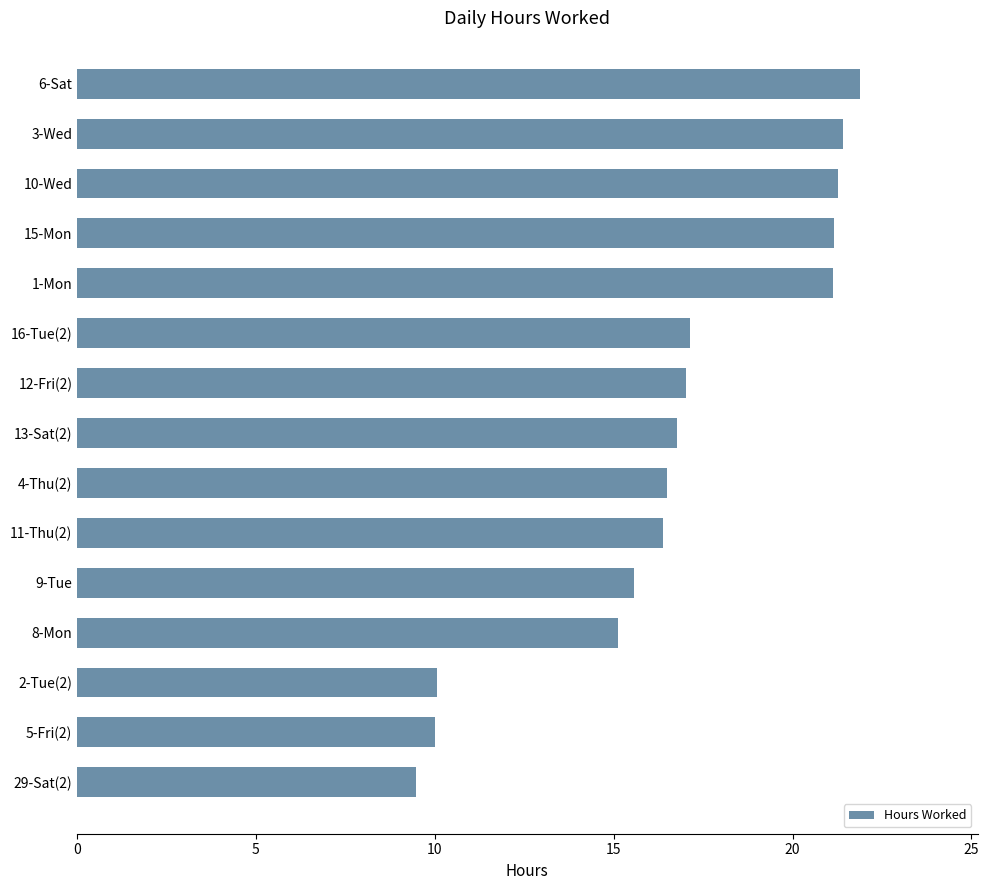

What is the sum of all values?

250.9